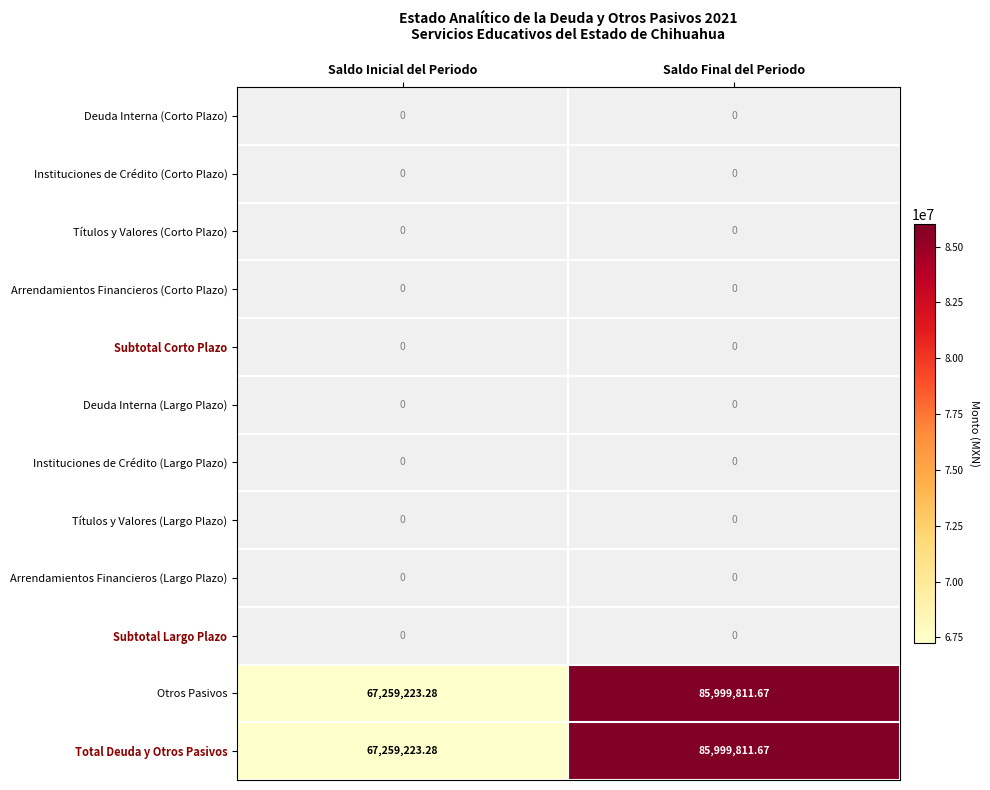

Is the value of Otros Pasivos at Saldo Final del Periodo greater than the value of Subtotal Largo Plazo at Saldo Inicial del Periodo?

Yes